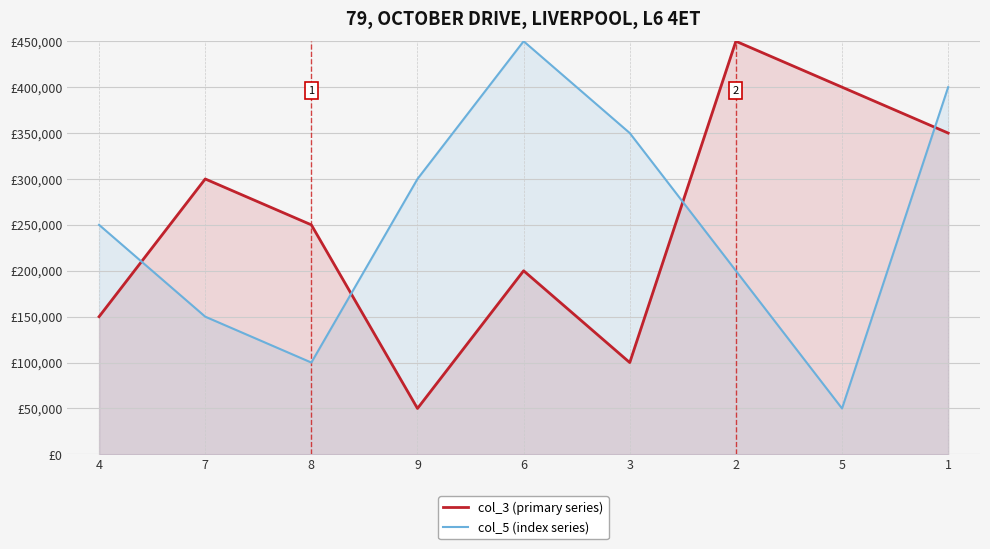

What is the value of the col_3 (primary series) point at the 1st from the left?

150000